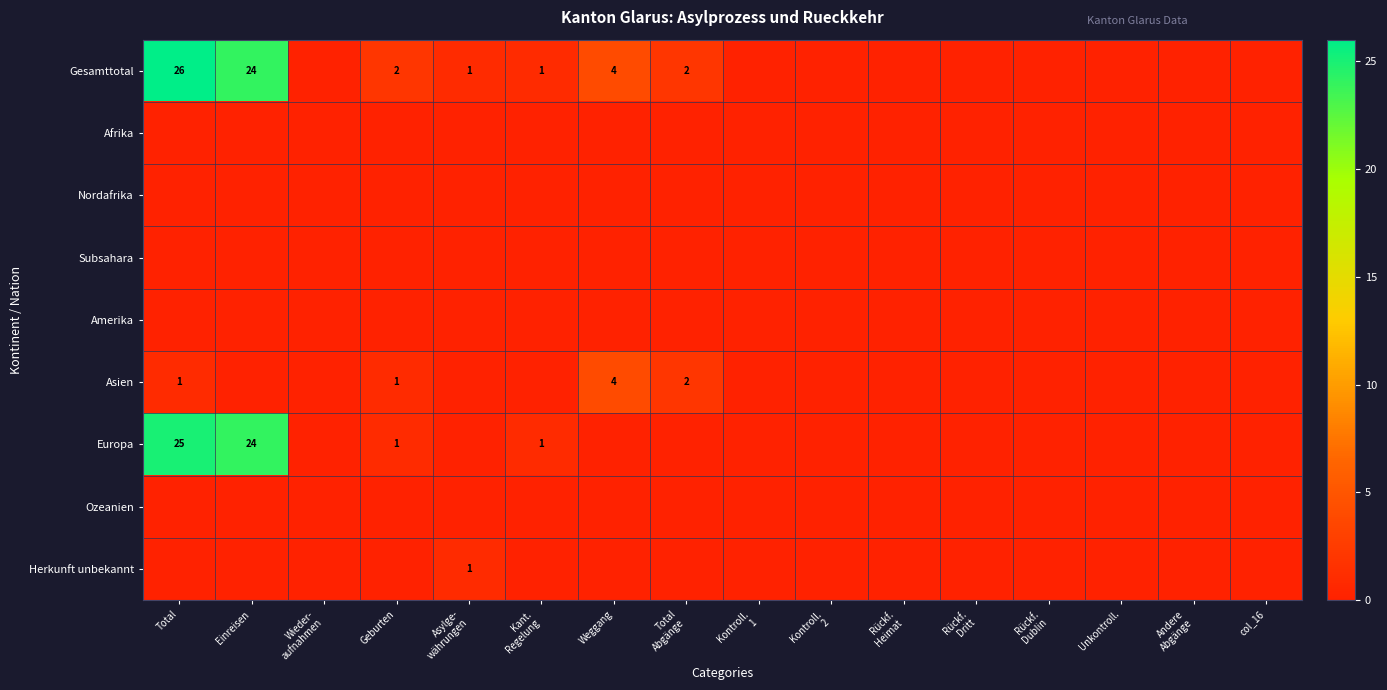

Is it true that Gesamttotal equals 2 at Geburten?

True